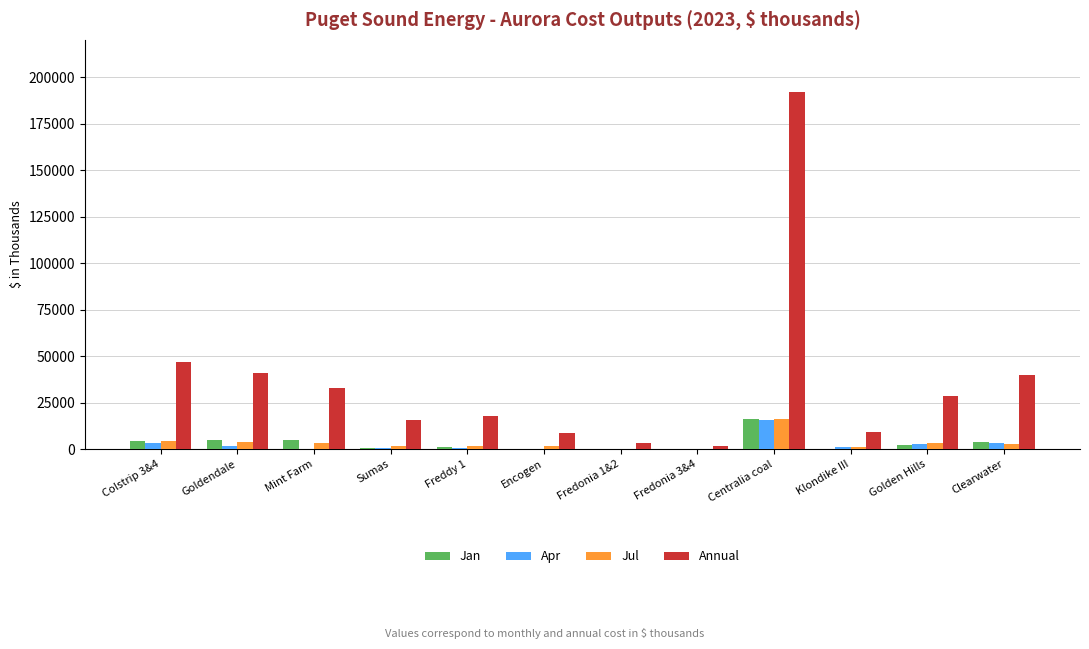

What is the sum of all Jul values?

39546.6